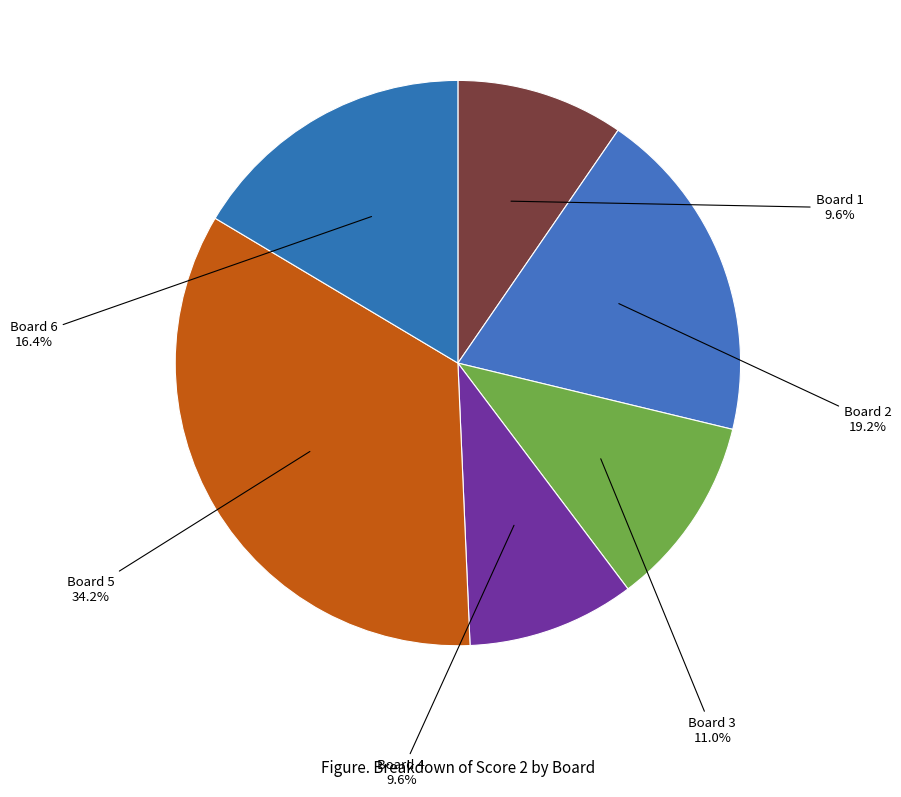

How many slices are in this pie chart?

6